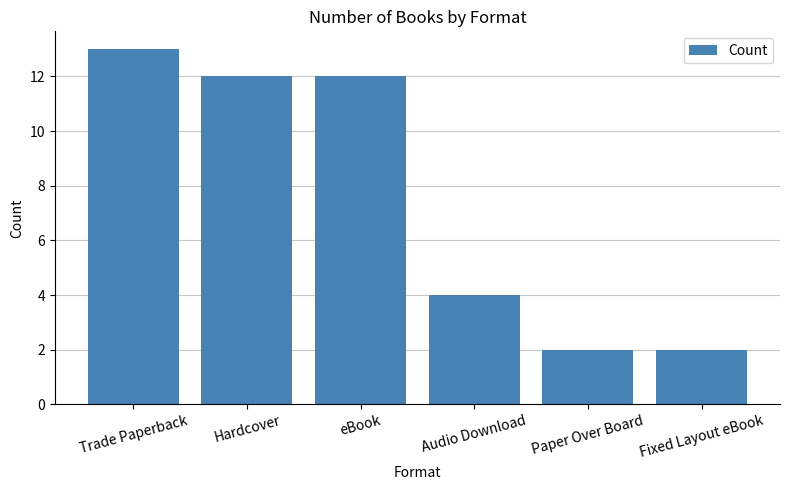

What is the difference between the maximum and minimum values?

11